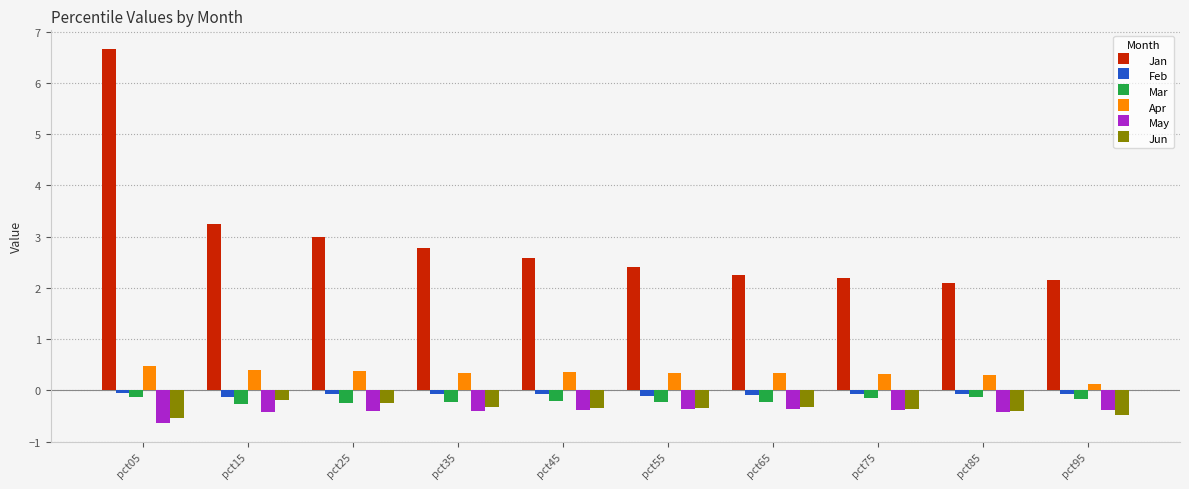

What is the maximum value for Jan?

6.7